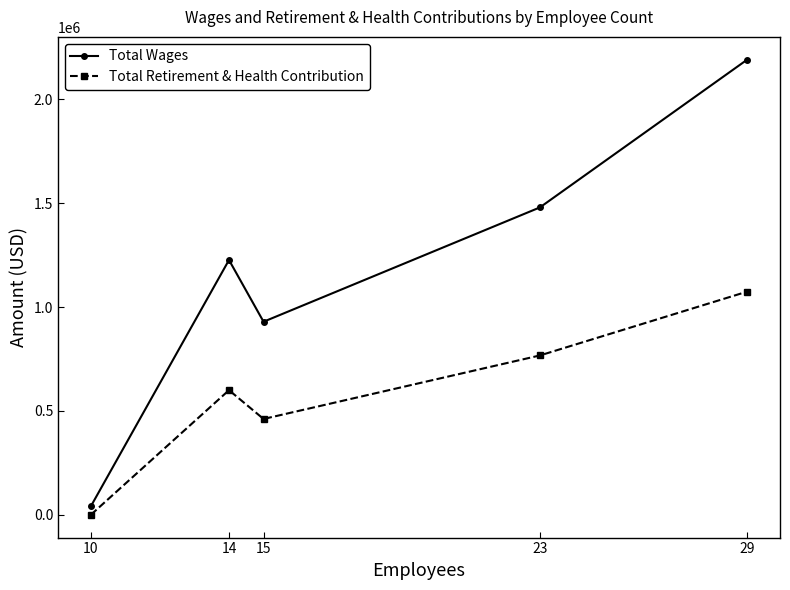

Rank the series at 15 from lowest to highest value.

Total Retirement & Health Contribution, Total Wages